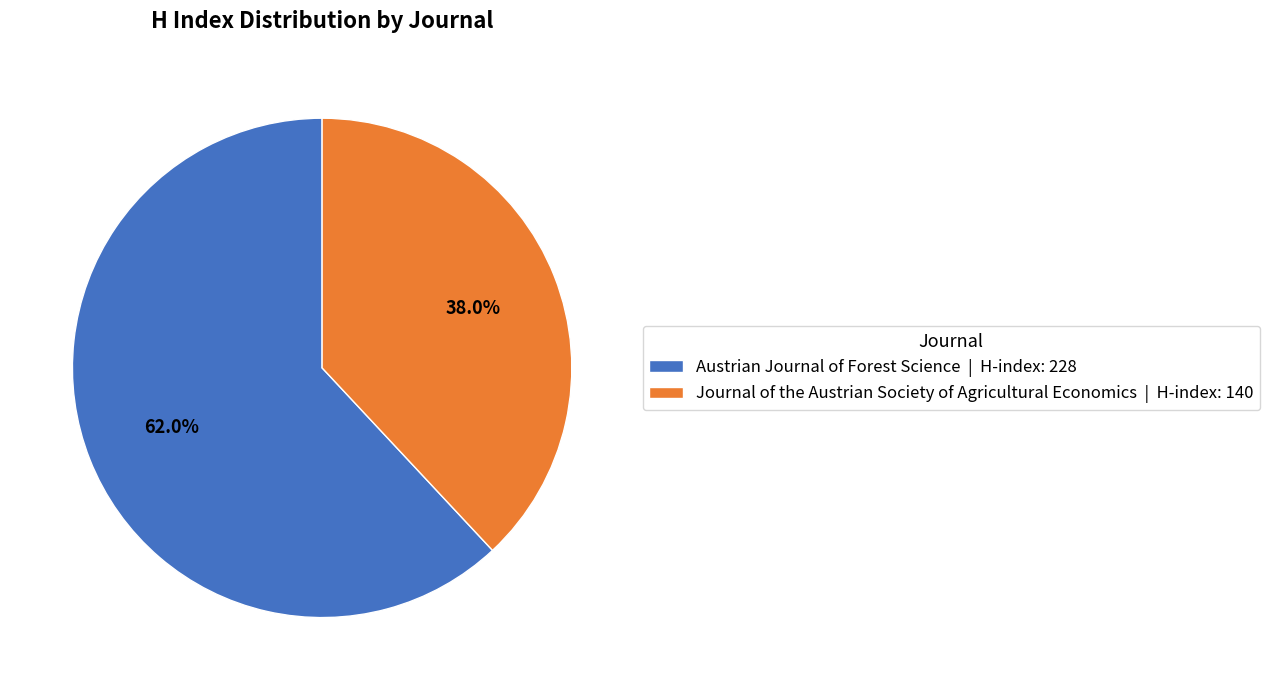

Rank the categories by value from highest to lowest.

Austrian Journal of Forest Science, Journal of the Austrian Society of Agricultural Economics